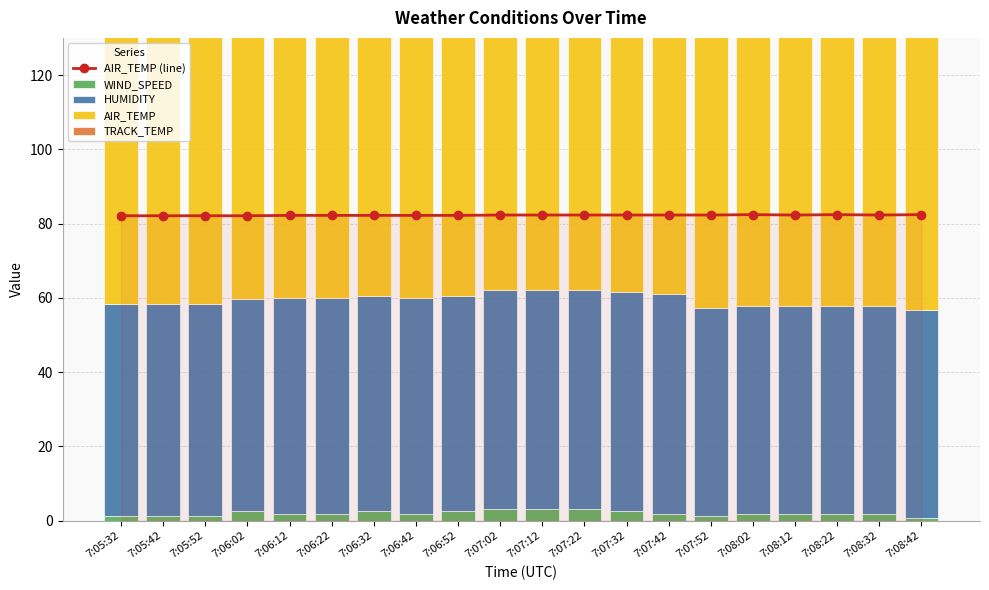

What is the difference between the second highest and minimum values in the AIR_TEMP series?

0.3